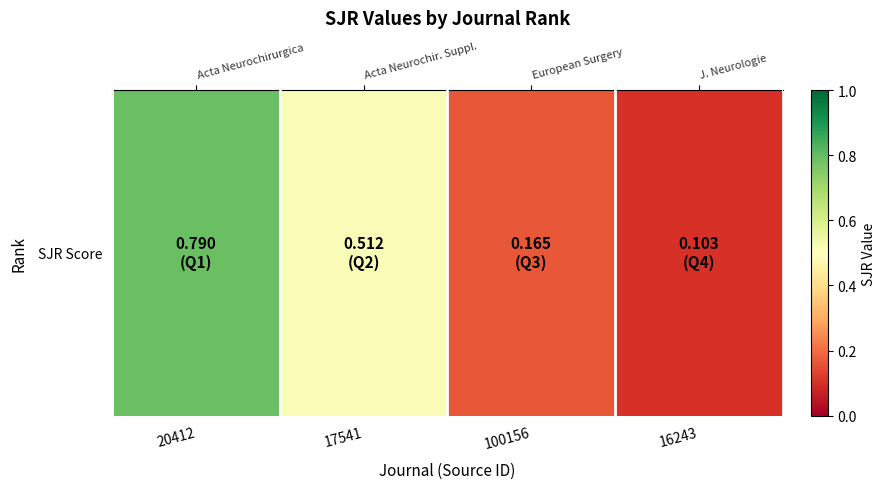

What is the change in value from 17541 to 16243?

-0.4